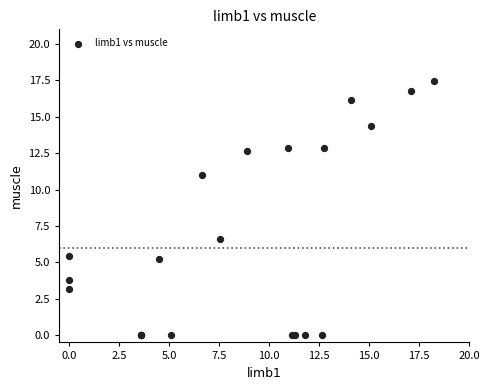

What Y value in the scatter plot is closest to 8?

6.6